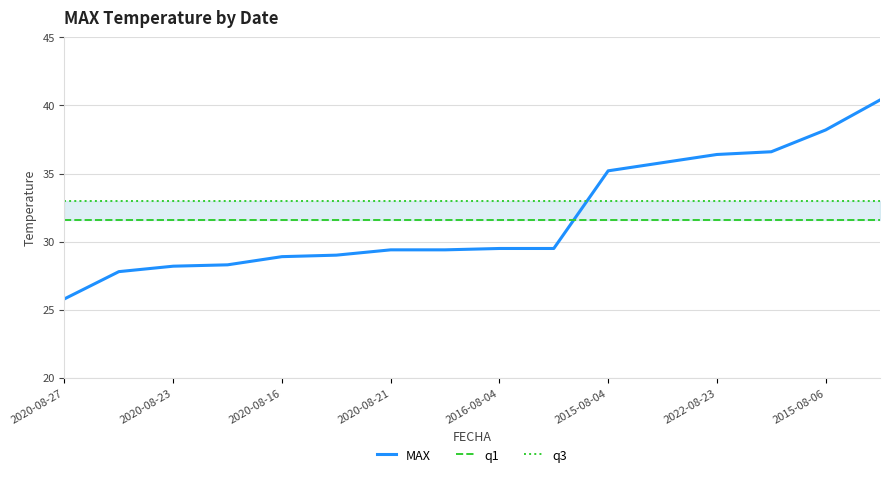

How many intersections are there between q1 and MAX?

1